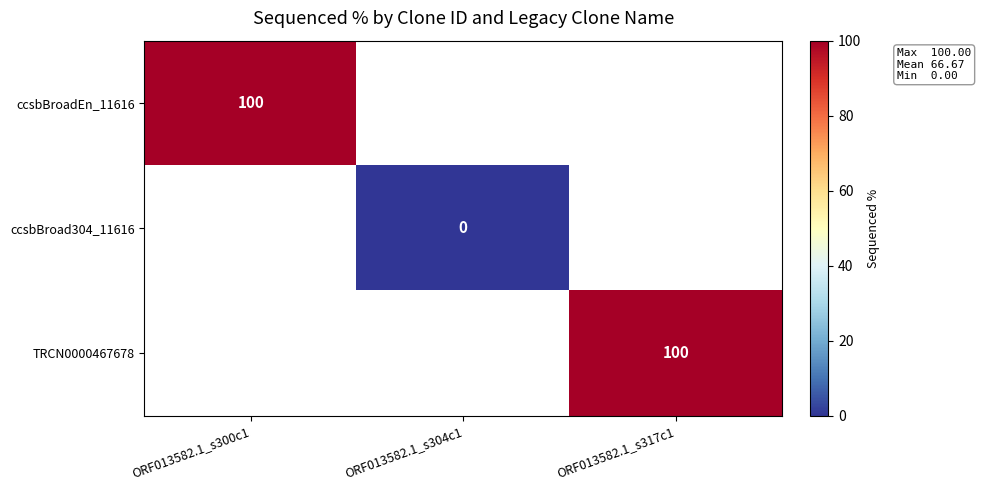

At how many categories does at least one series exceed 86?

2